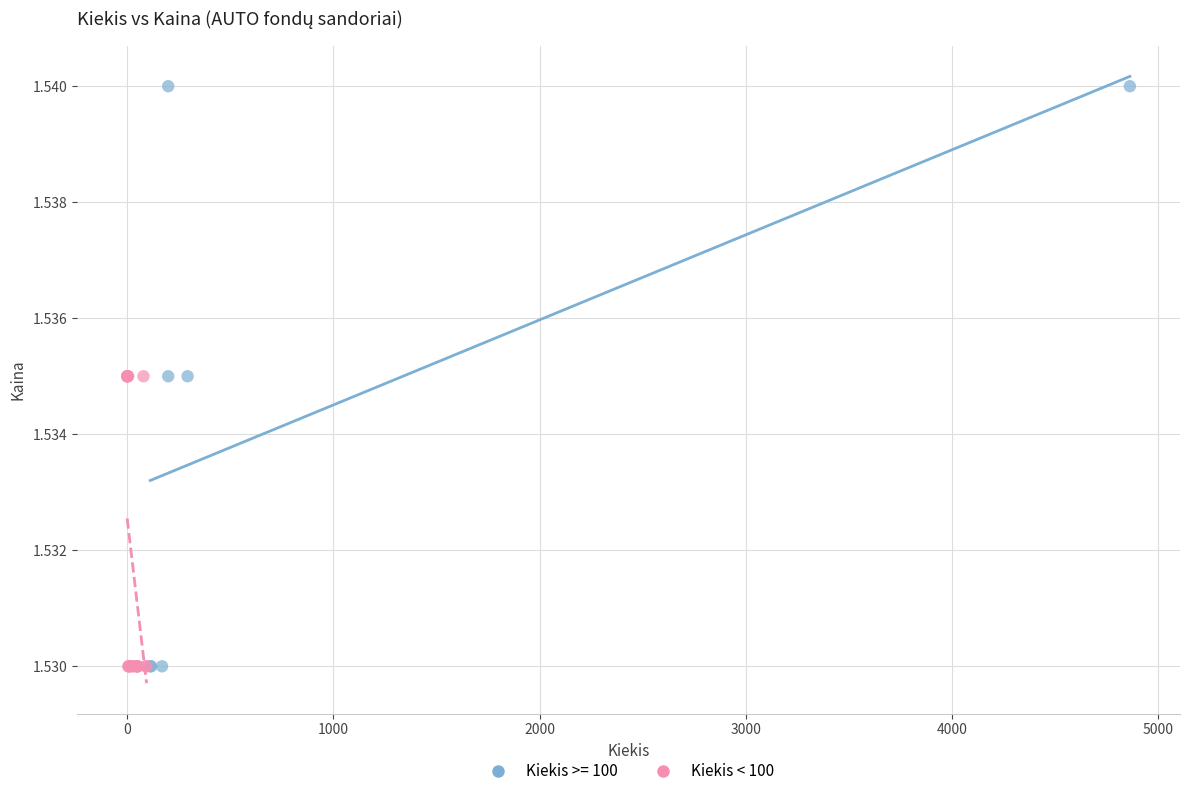

Which series has the widest spread of Y values?

Kiekis >= 100